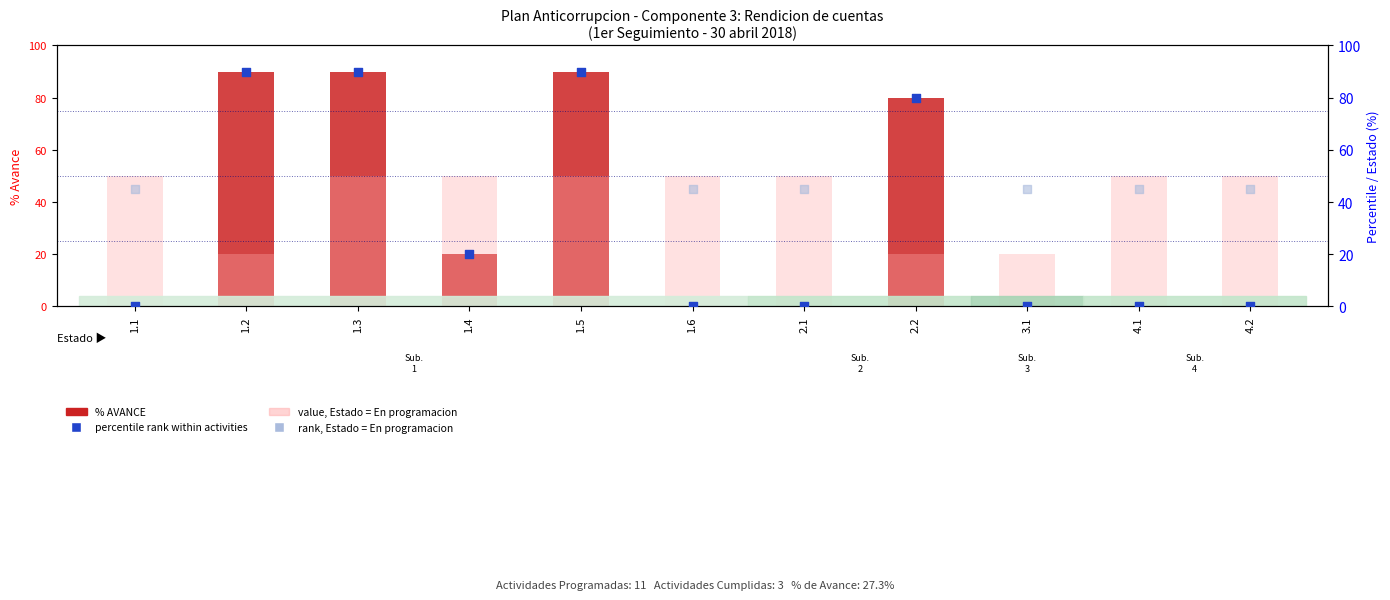

Which series has the largest Y range (max minus min)?

% AVANCE